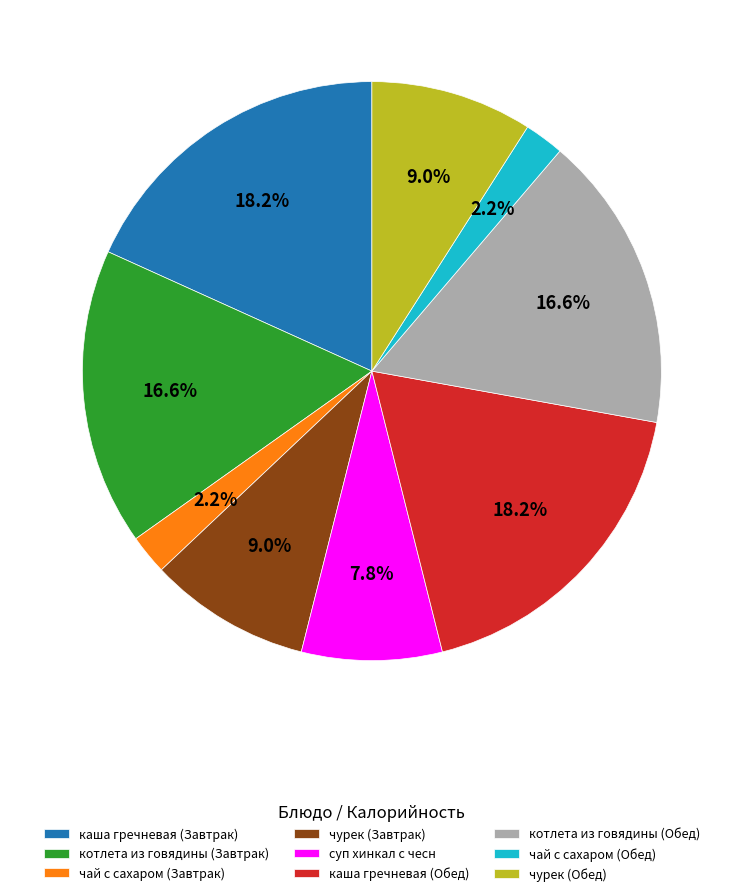

What percentage is the чурек (Завтрак) slice, to the nearest percent?

9%